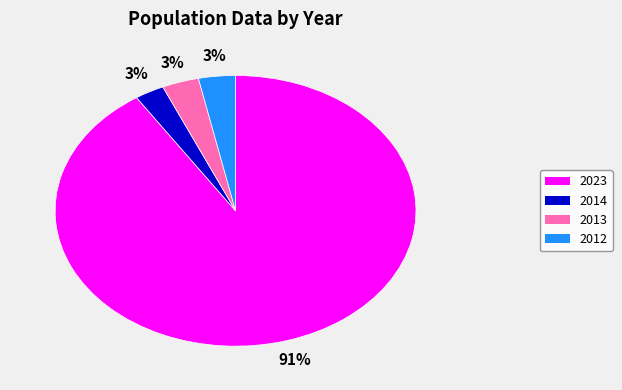

Is the sum of 2013 and 2023 greater than half?

Yes